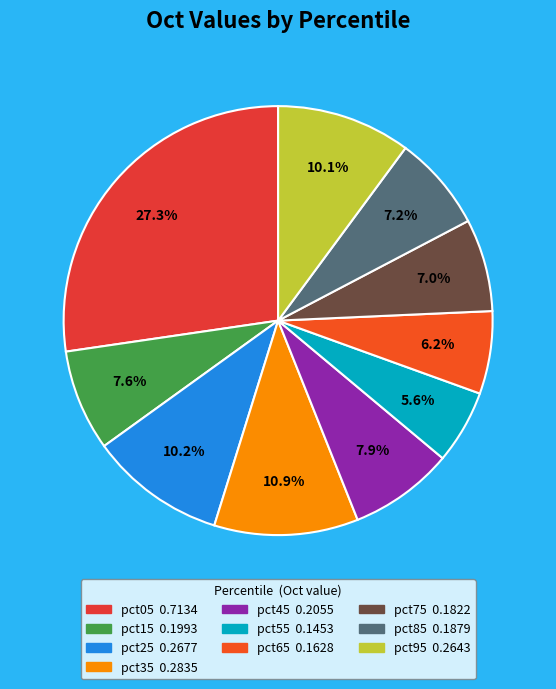

The pct15 slice represents 15% of the pie. True or false?

False